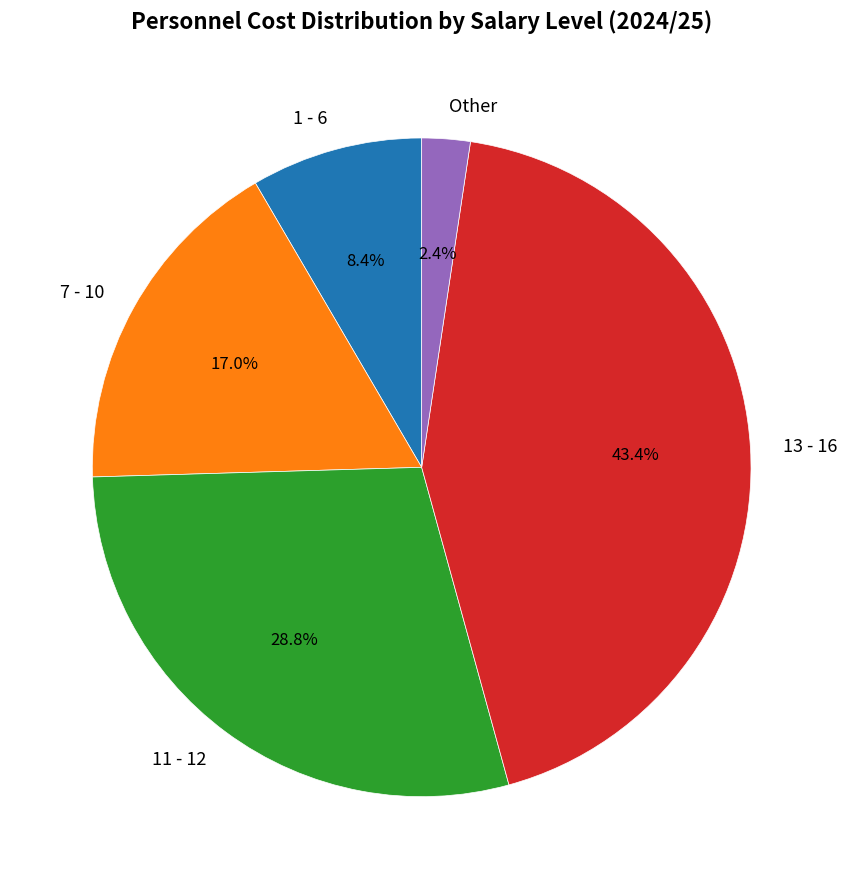

Is 7 - 10 the majority of the pie?

No